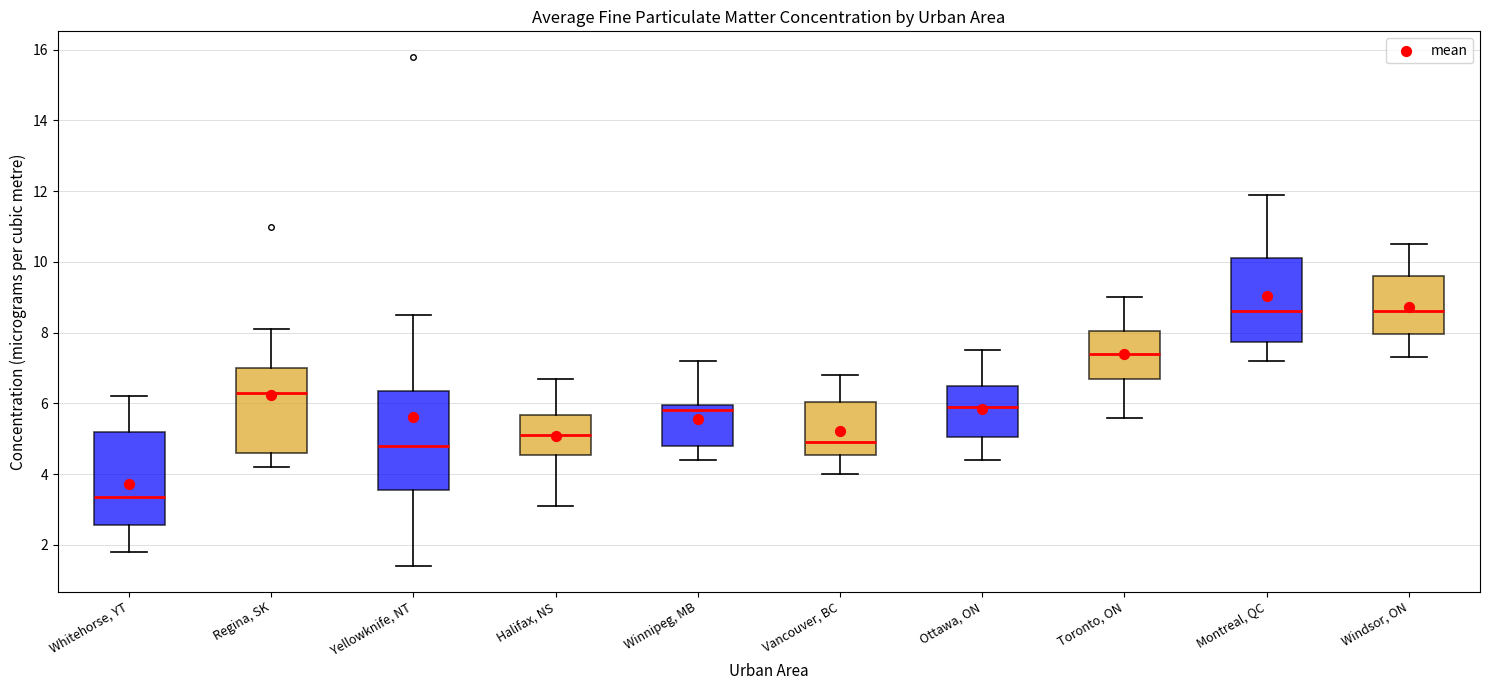

Where is the lower edge of the box for Whitehorse, YT on the y-axis? The values are not printed on the chart, so give them approximately, as read against the axis.

2.6